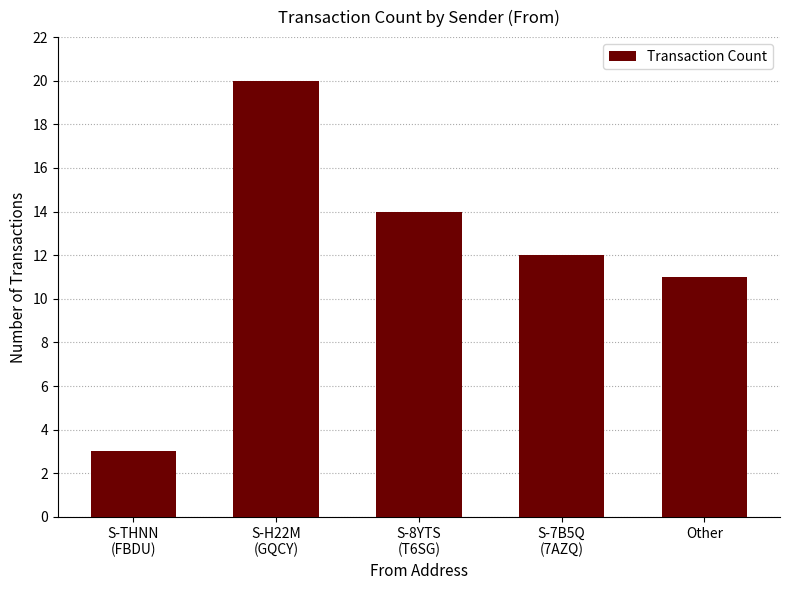

Count the number of categories in the chart.

5